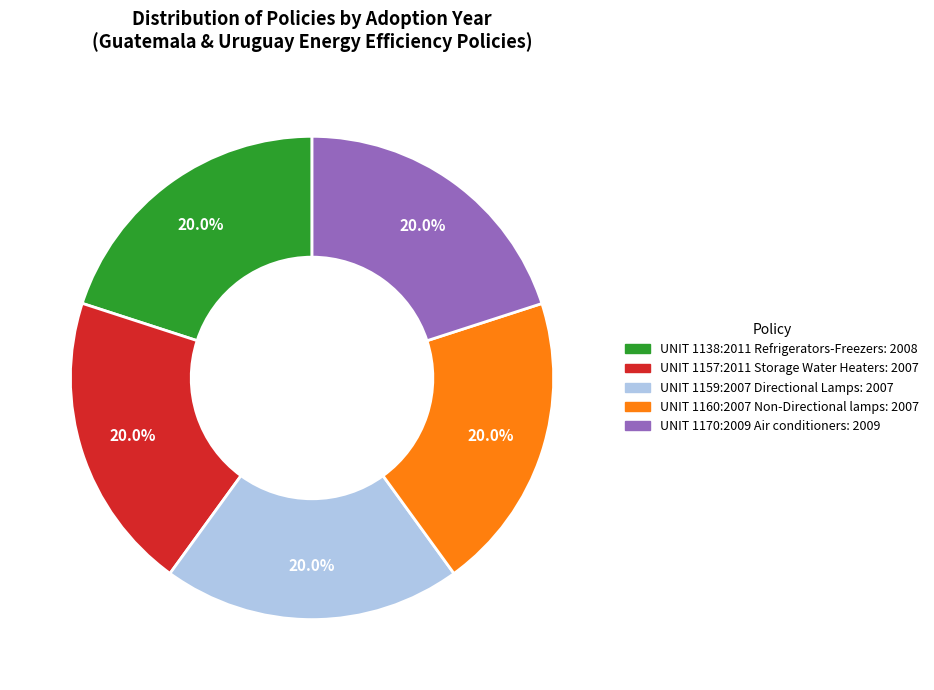

Does UNIT 1170:2009 Air conditioners represent more than half of the total?

No